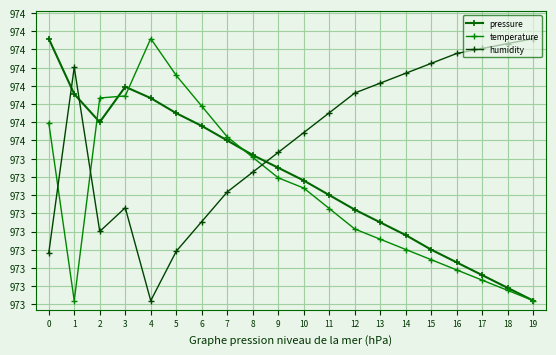

The temperature series shows 97323.9 at 10. True or false?

True